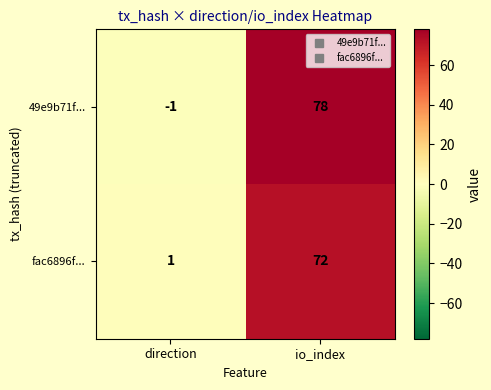

What is the minimum value shown in the chart?

-1